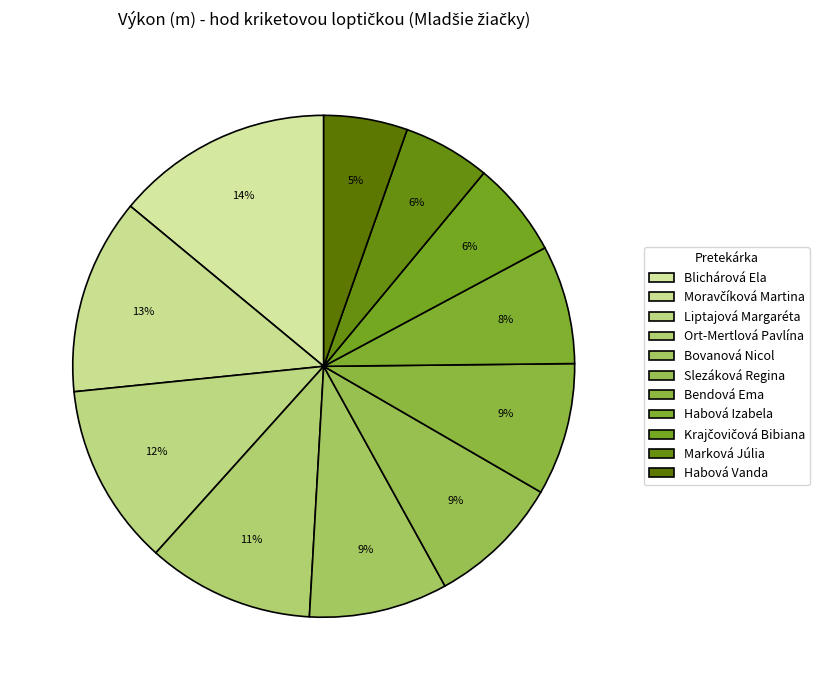

What is the total percentage of Bendová Ema and Bovanová Nicol?

17.5%